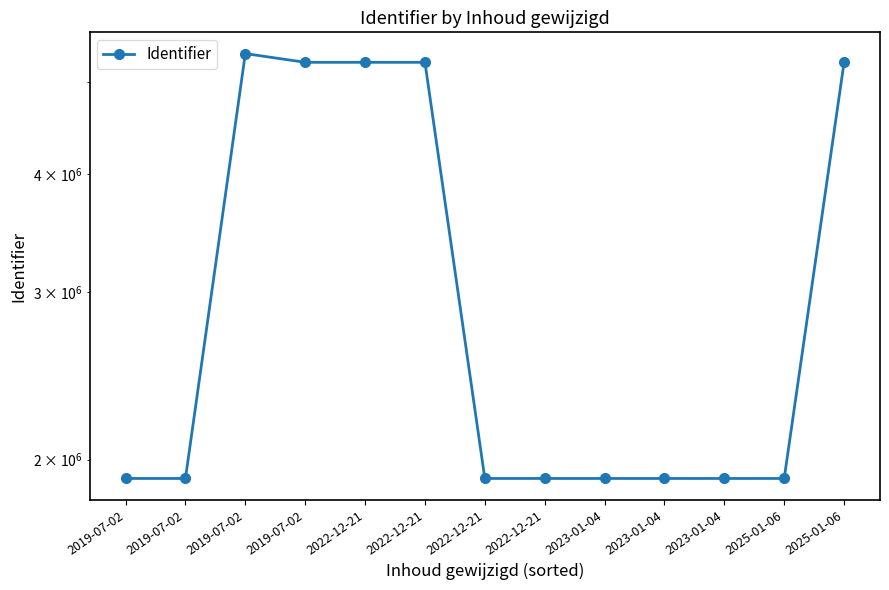

Where is the first local maximum?

2019-07-02